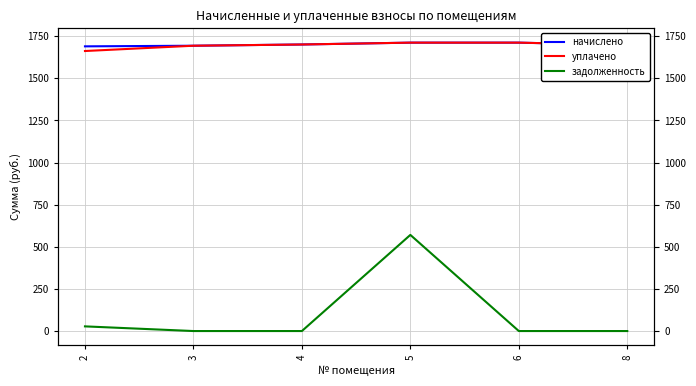

Count the number of categories in the chart.

6